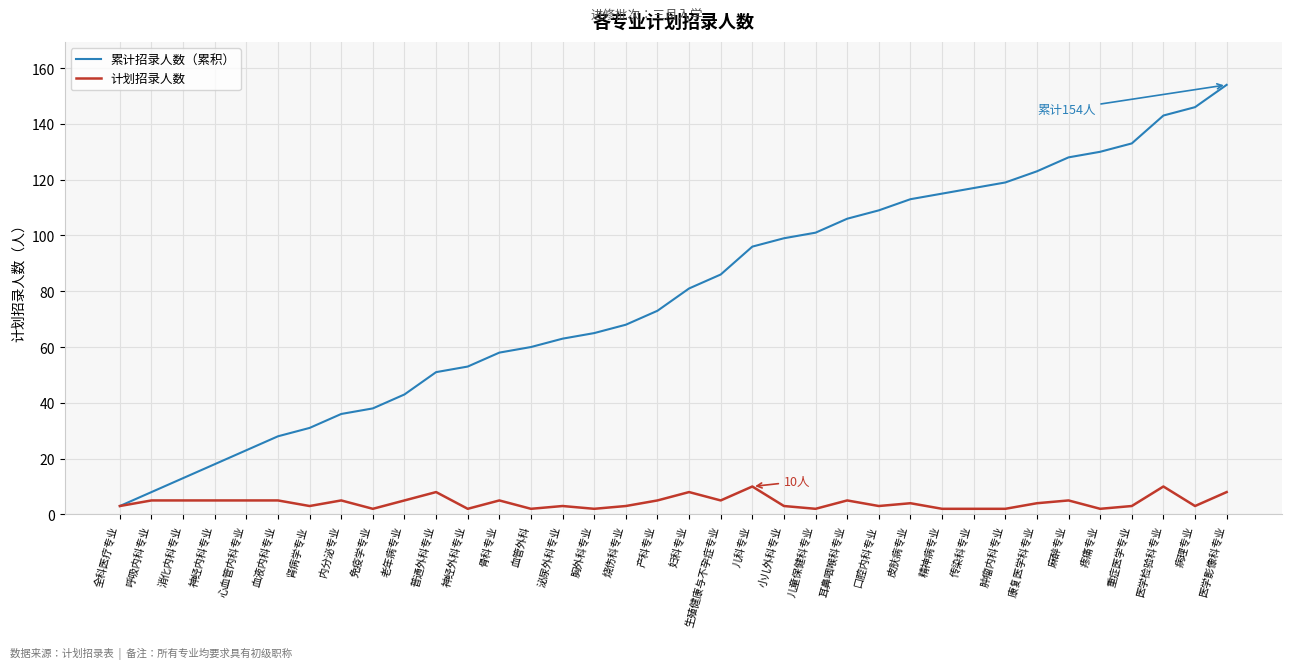

Rank the series by their maximum value, from lowest to highest.

计划招录人数, 累计招录人数（累积）